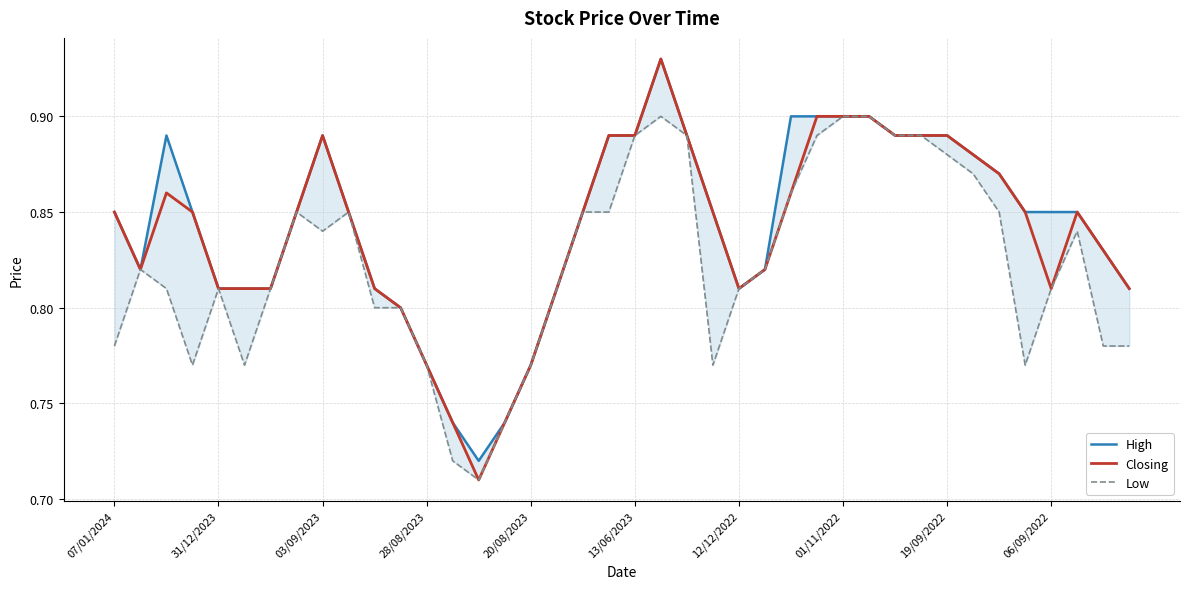

What position from the left is 28/08/2023?

4